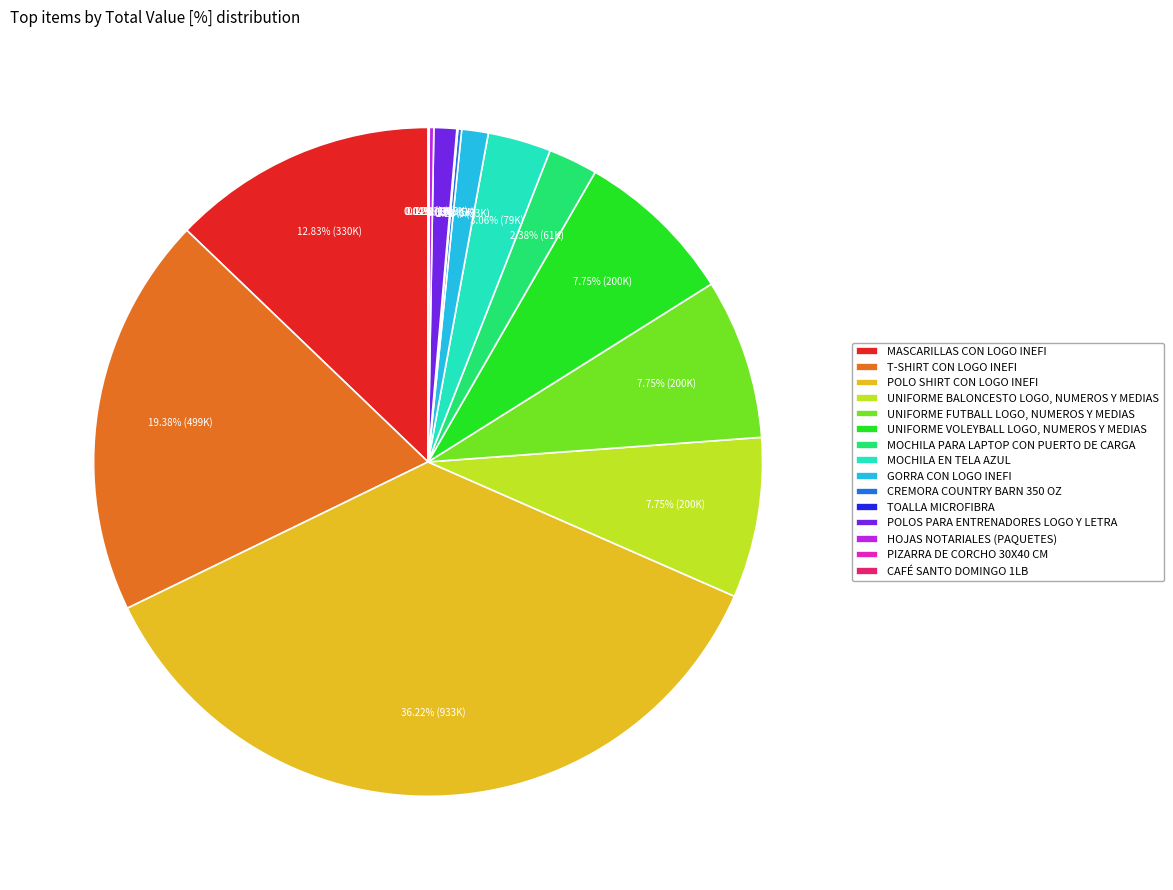

Is it true that POLOS PARA ENTRENADORES LOGO Y LETRA is 11% of the pie?

False